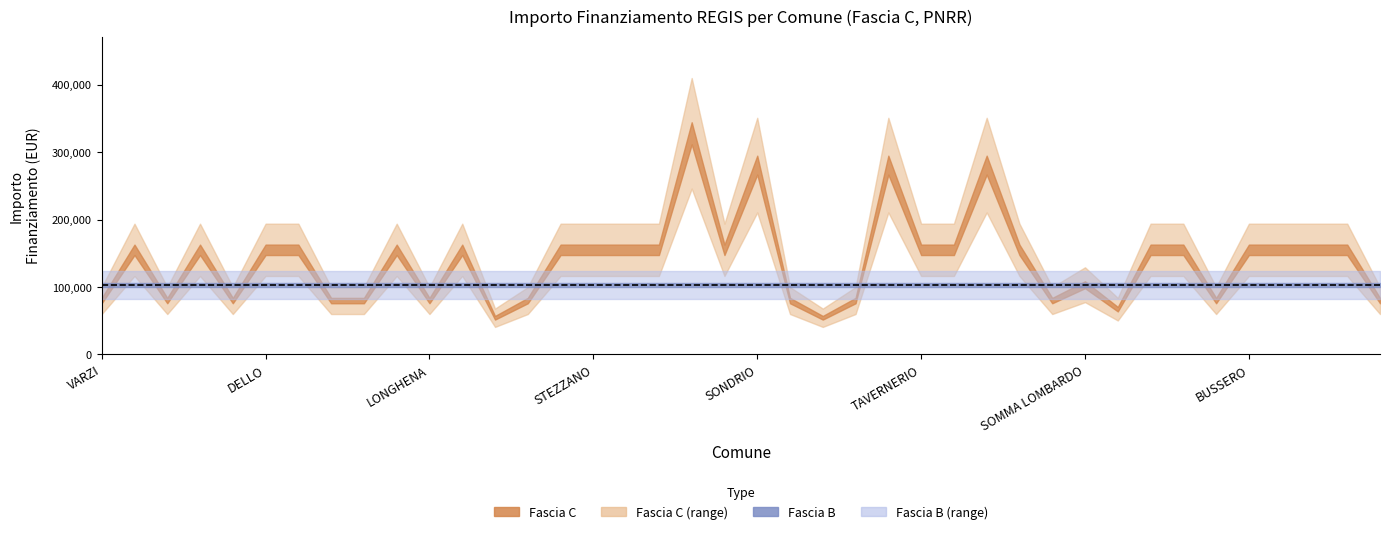

Which has a higher value, AZZATE or RODIGO?

RODIGO